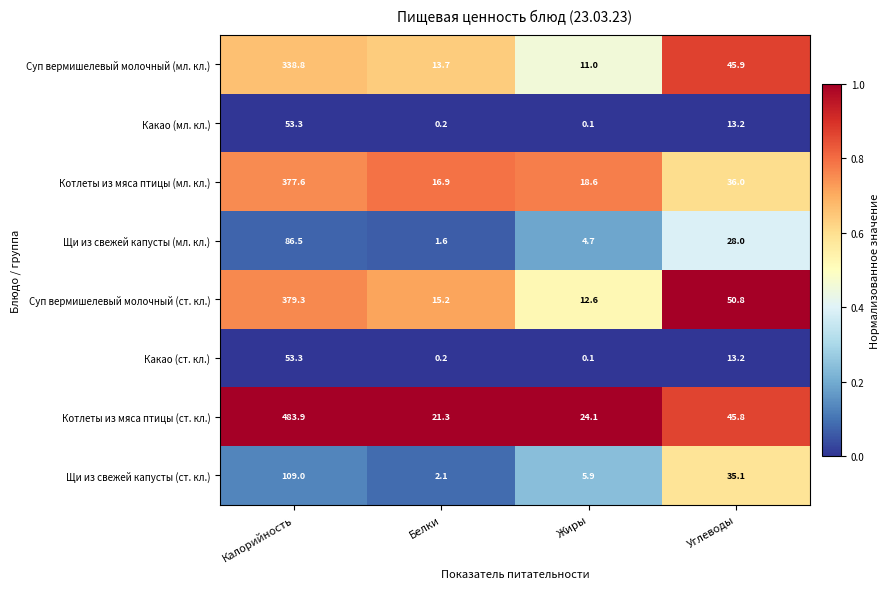

At which category is the sum across all series the highest?

Калорийность